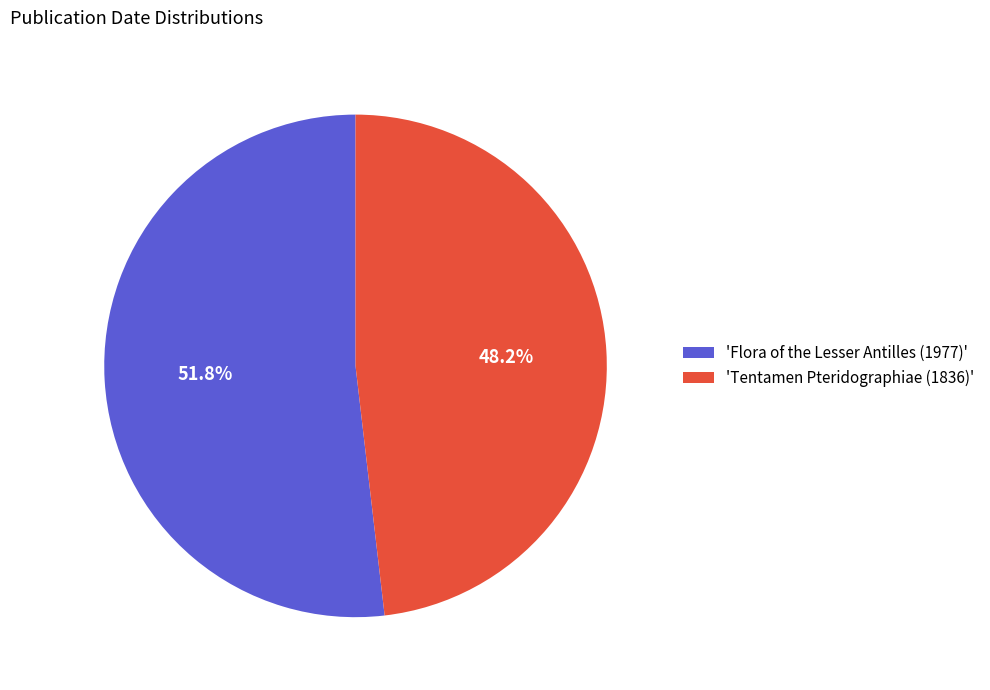

What is the largest slice in the pie chart?

'Flora of the Lesser Antilles (1977)'